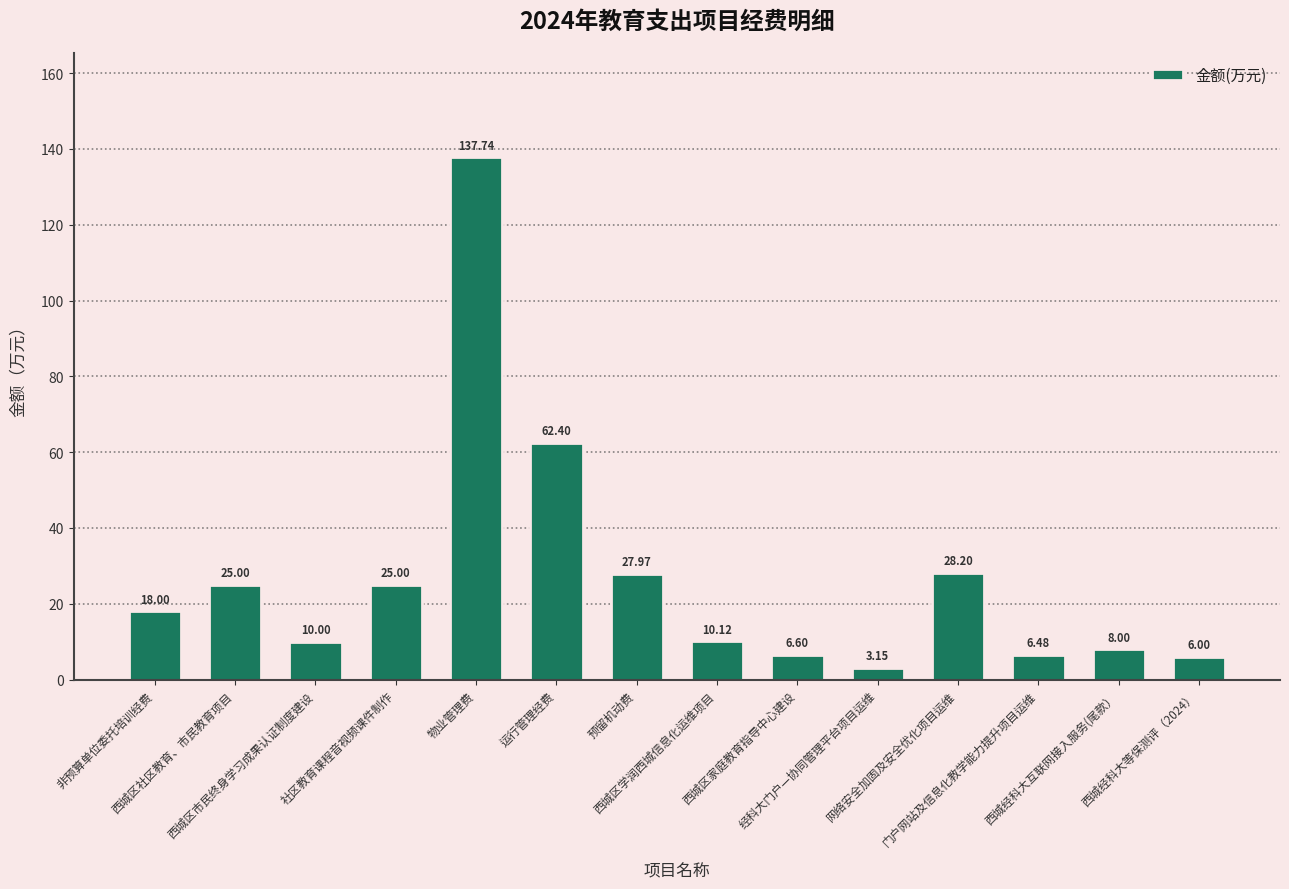

What is the difference between the maximum and second lowest values?

131.7